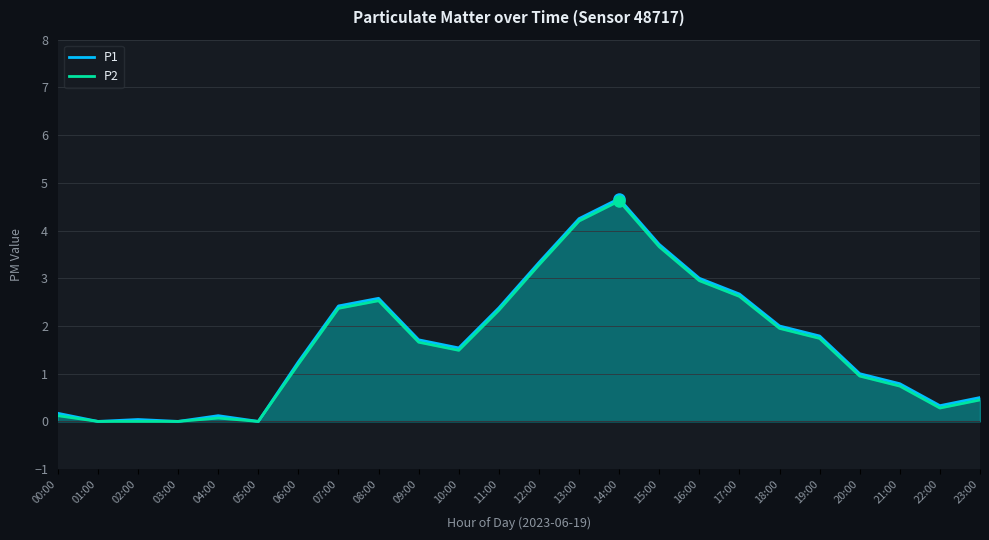

True or false: P2 and P1 intersect in this chart.

False